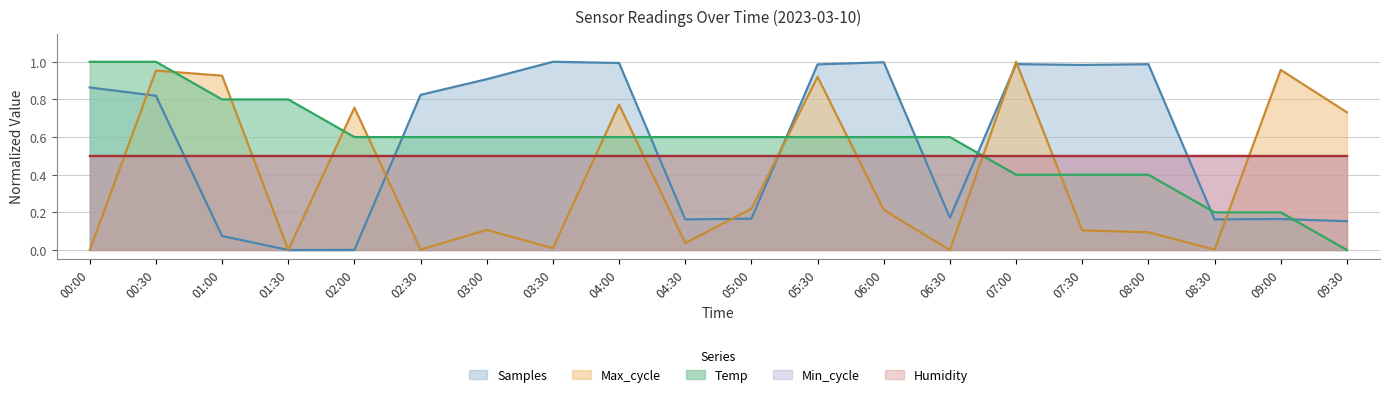

How many times do Temp and Max_cycle cross each other?

11